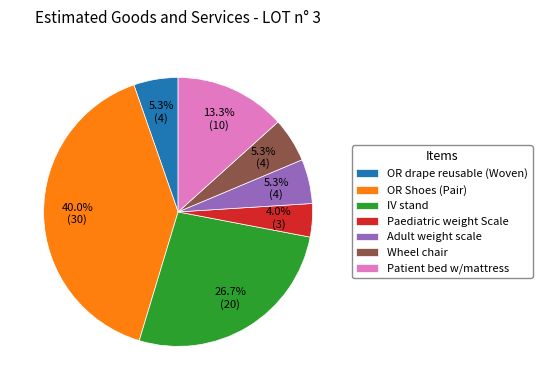

To the nearest percent, what is the combined percentage of OR drape reusable (Woven) and Wheel chair?

11%